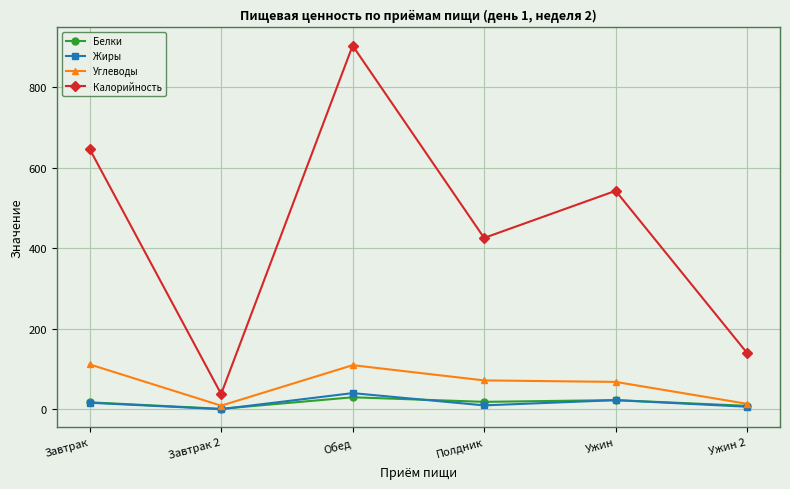

Count the number of data series in this chart.

4